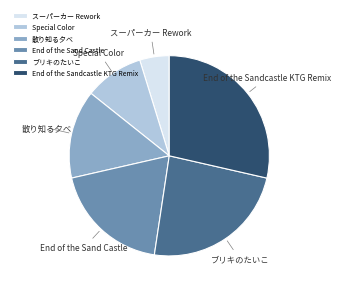

How many segments does this pie chart have?

6